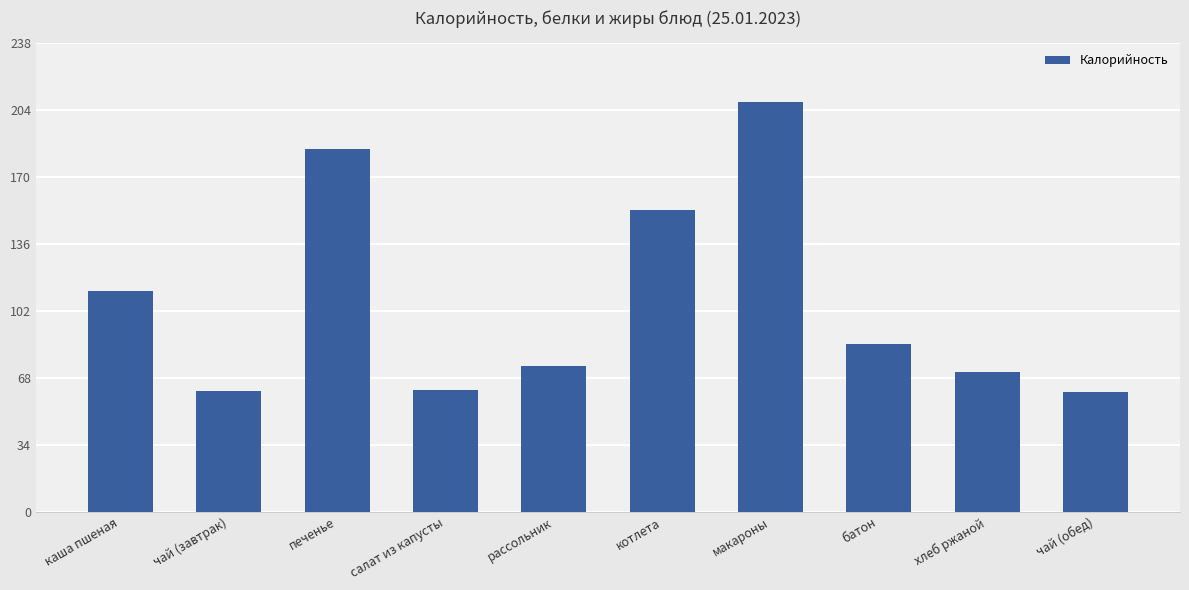

True or false: the data shows 109.8 at рассольник.

False